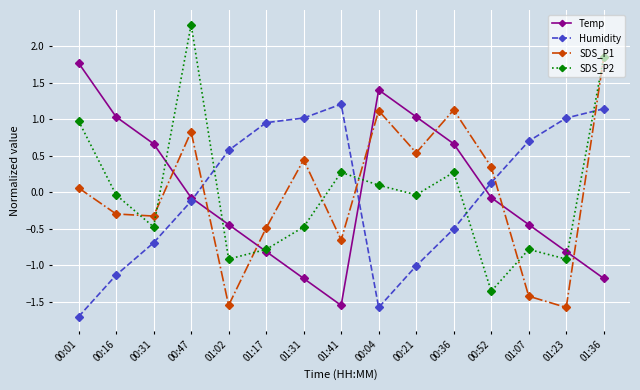

What is the difference between the Humidity values at 01:31 and 01:02?

0.4